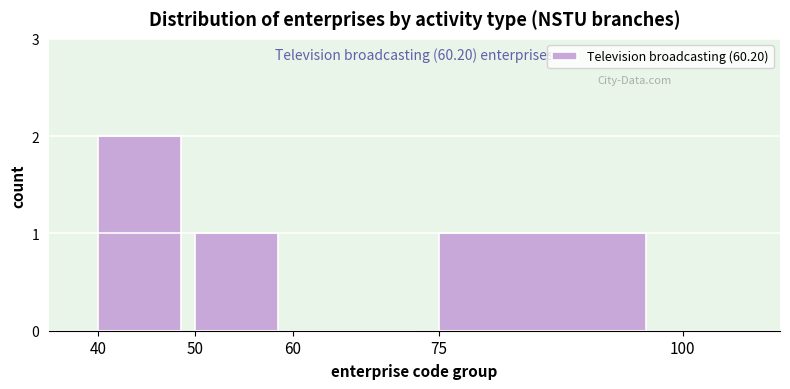

Reading left to right, list all the values displayed in this chart.

40=2	50=1	60=0	75=1